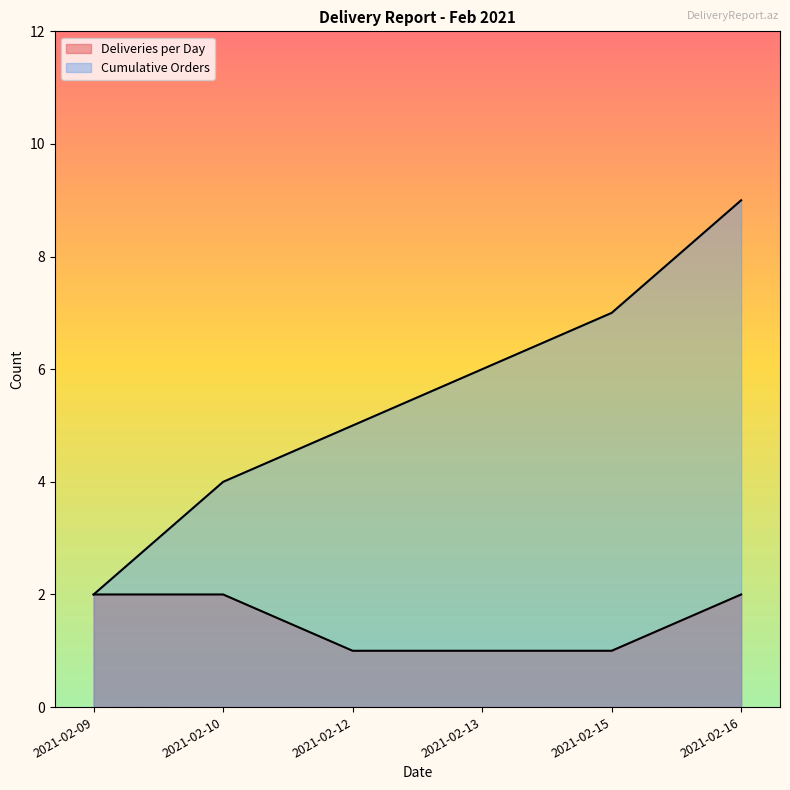

True or false: Deliveries per Day has a value of 4 at 2021-02-09.

False